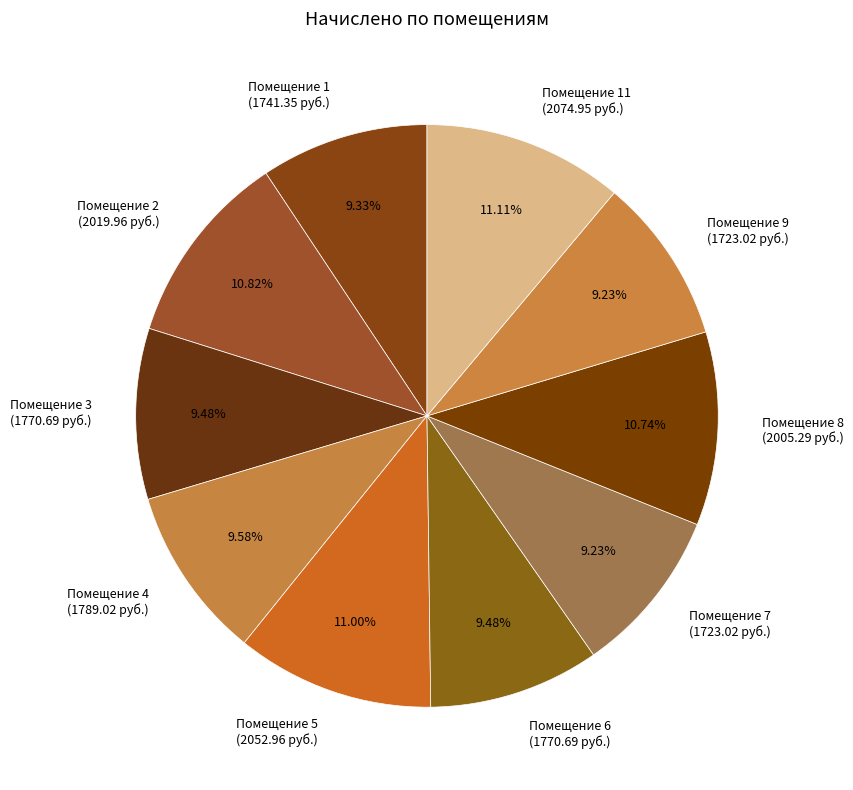

Approximately how many times larger is the value at Помещение 1 (1741.35 руб.) compared to Помещение 5 (2052.96 руб.)?

0.8